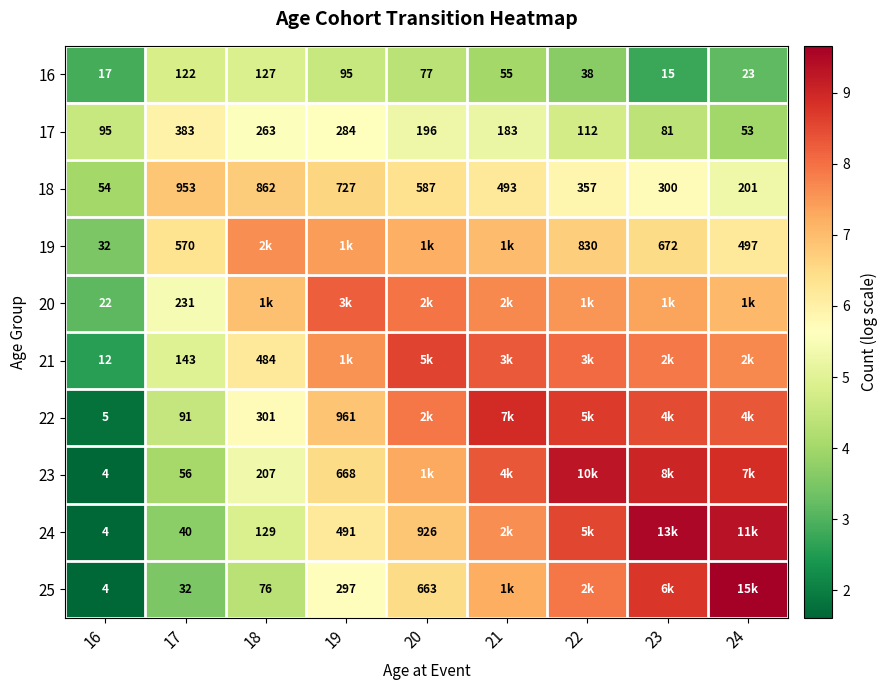

At how many categories does at least one series exceed 4?

9